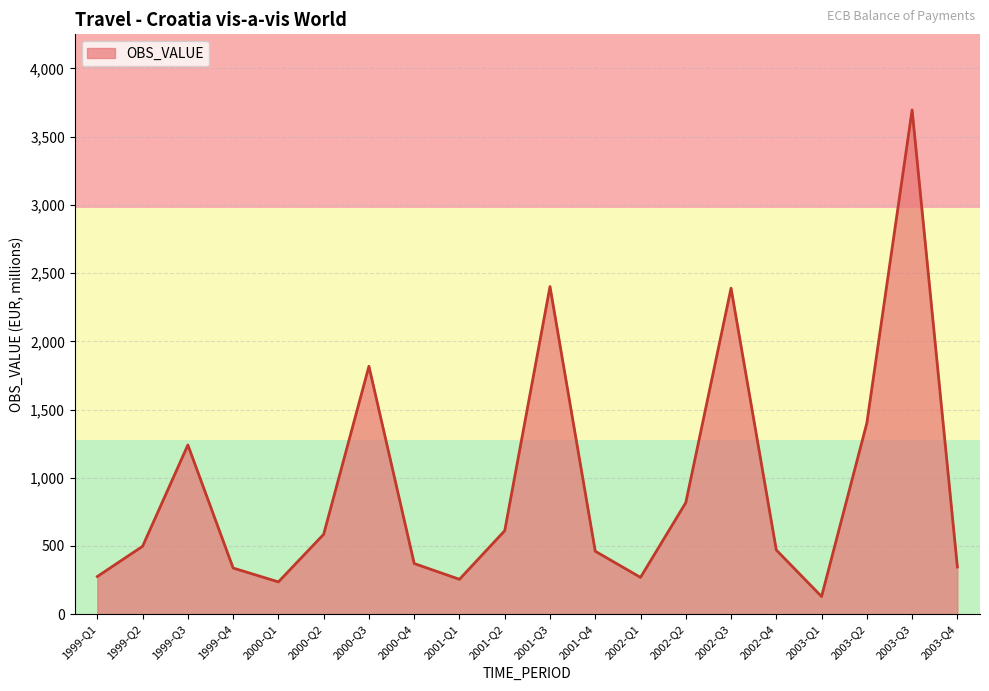

What is the difference between the maximum and second lowest values?

3459.3